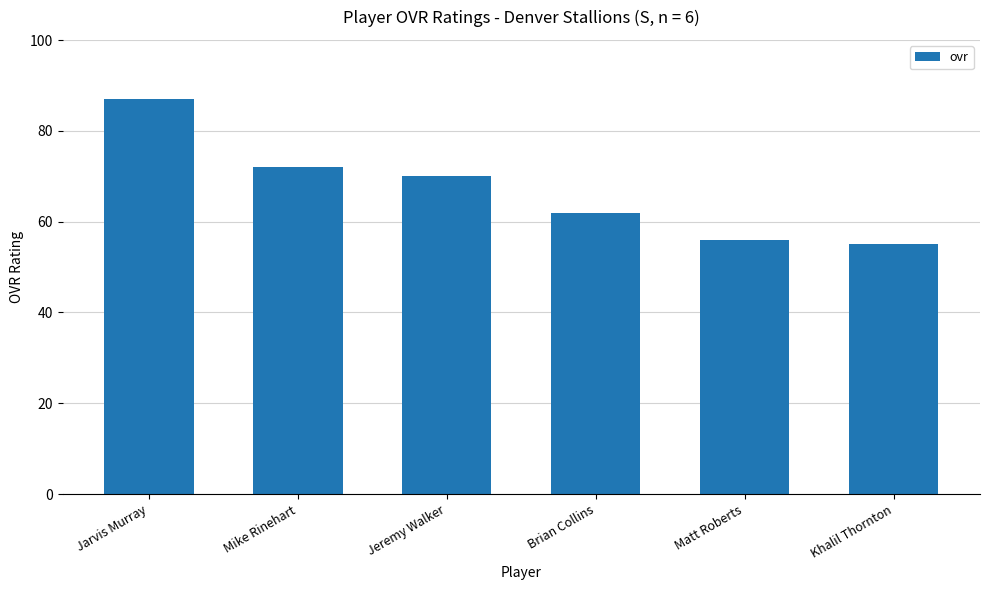

What value does the data have at Jeremy Walker?

70